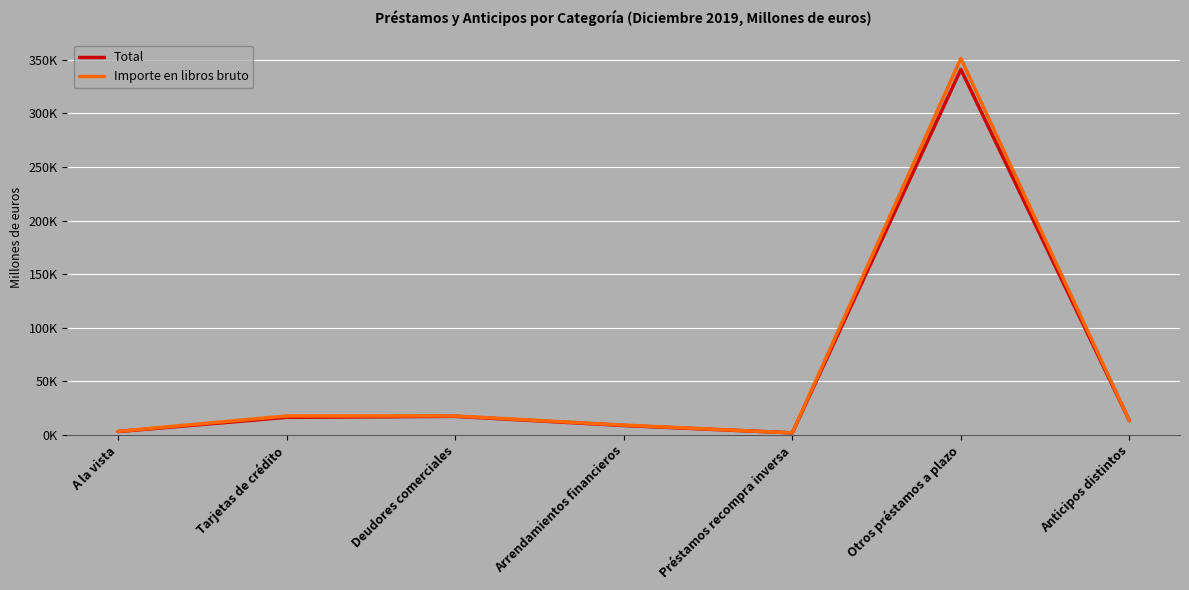

The Total series shows 13843 at Arrendamientos financieros. True or false?

False